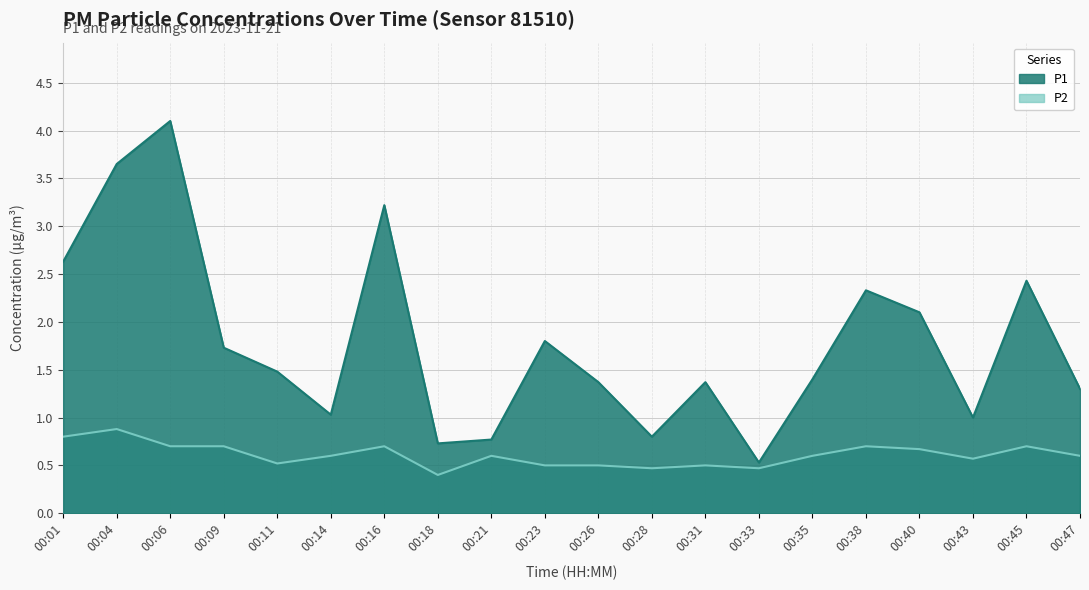

How many series are shown in this chart?

2